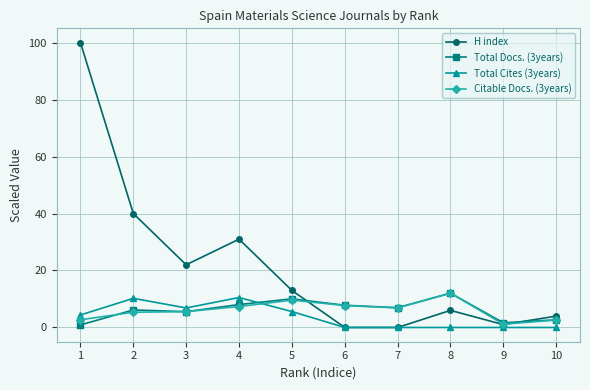

True or false: Total Cites (3years) and Citable Docs. (3years) intersect in this chart.

True